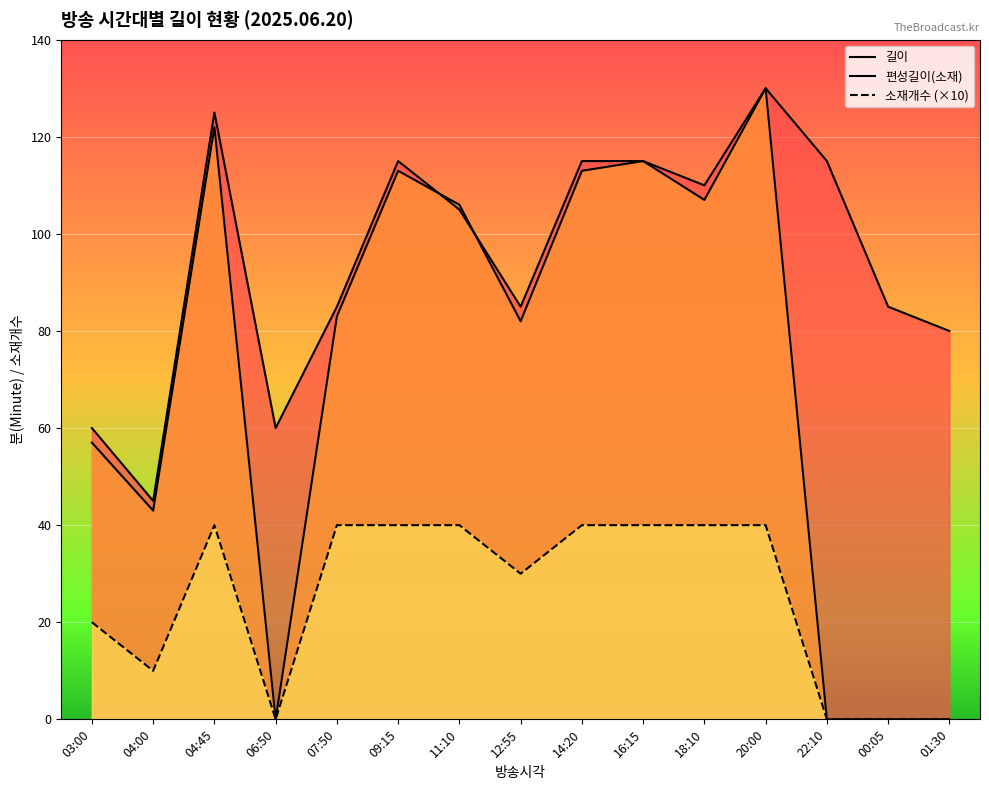

What is the total value across all series at 06:50?

60